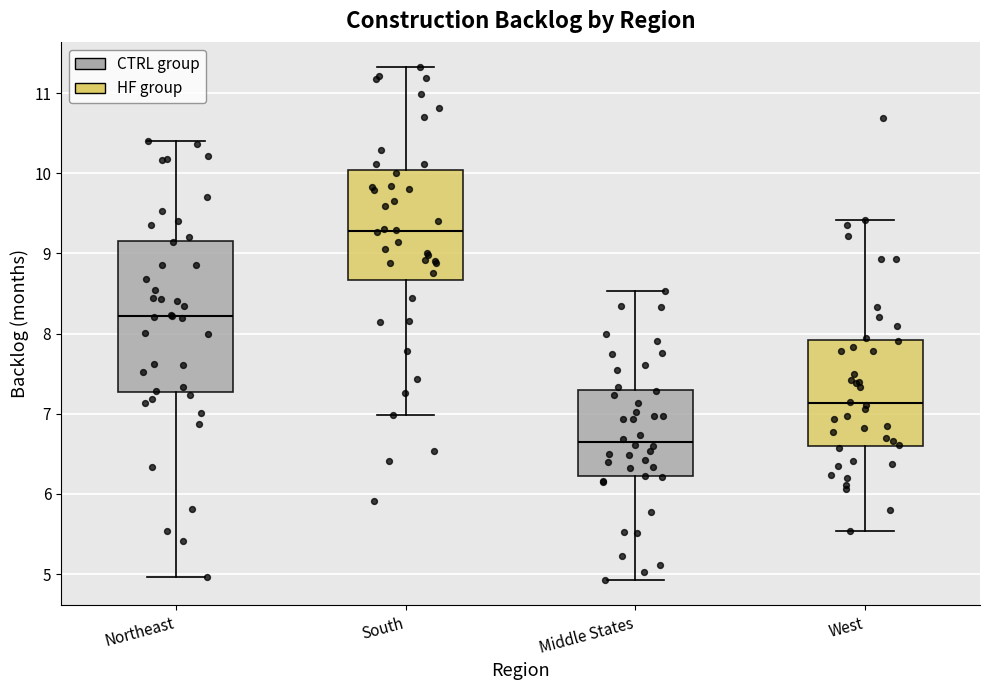

Where is the lower edge of the box for South on the y-axis? The values are not printed on the chart, so give them approximately, as read against the axis.

8.7